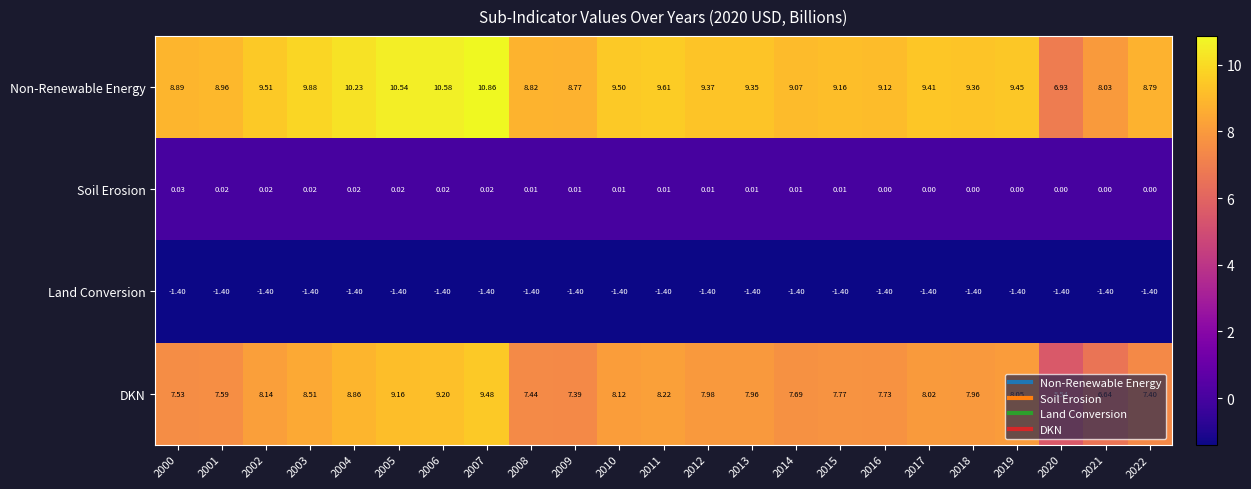

Rank the series by their maximum value, from lowest to highest.

Land Conversion, Soil Erosion, DKN, Non-Renewable Energy